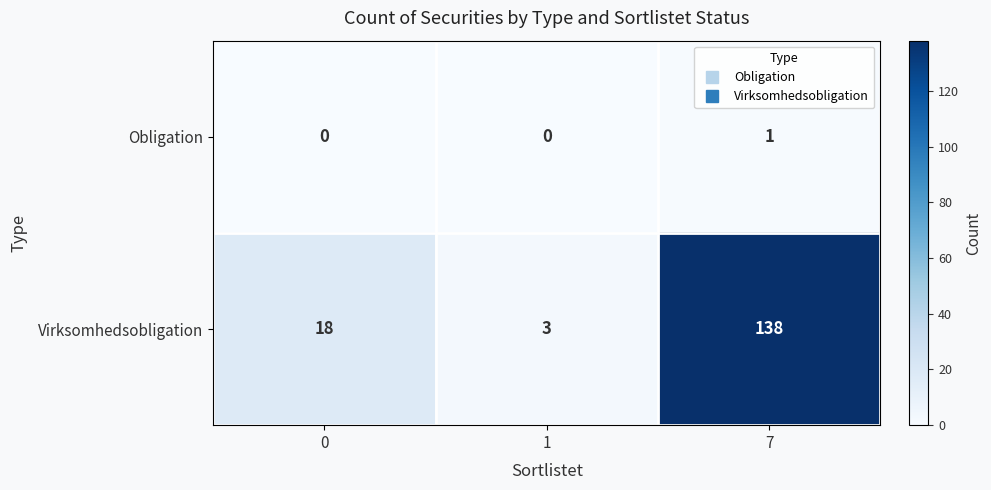

The value of Virksomhedsobligation at 1 is 3. True or false?

True